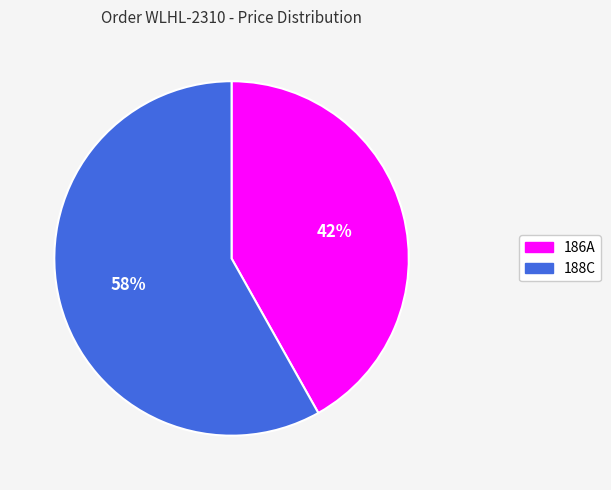

Which slice is the largest?

188C